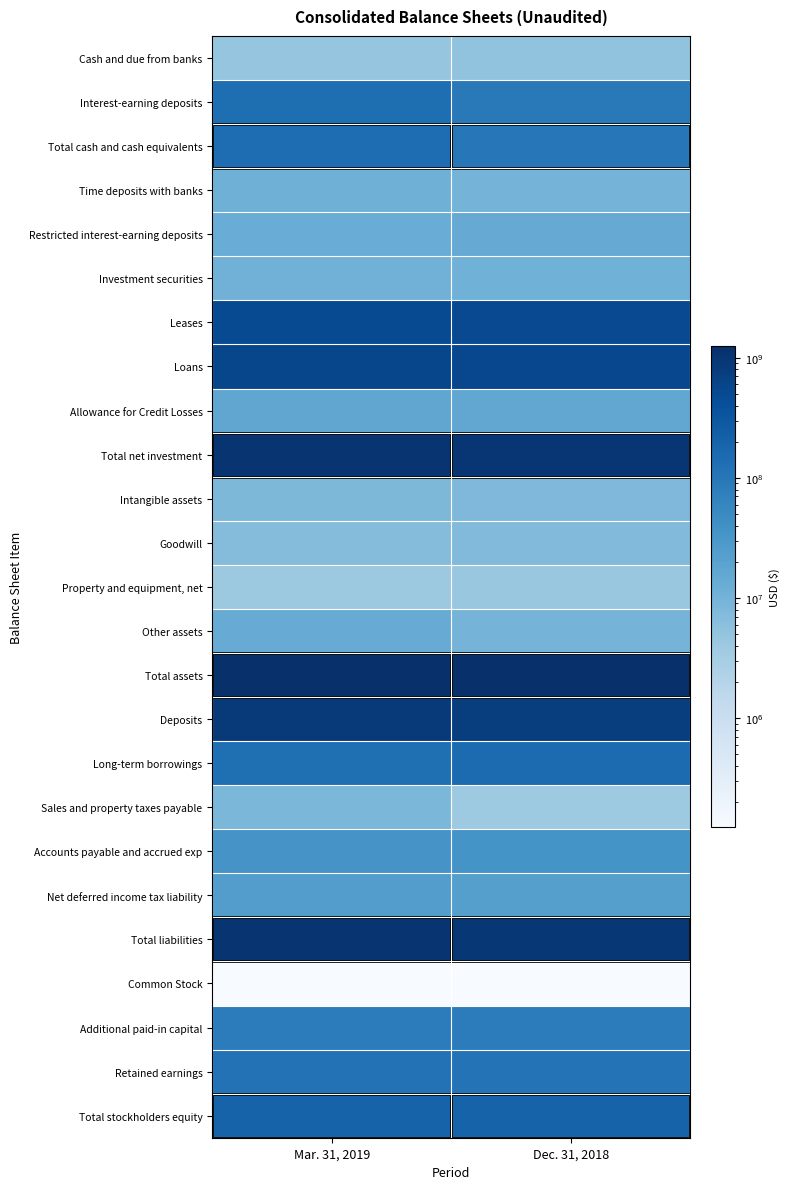

At which category is the sum across all series the highest?

Mar. 31, 2019